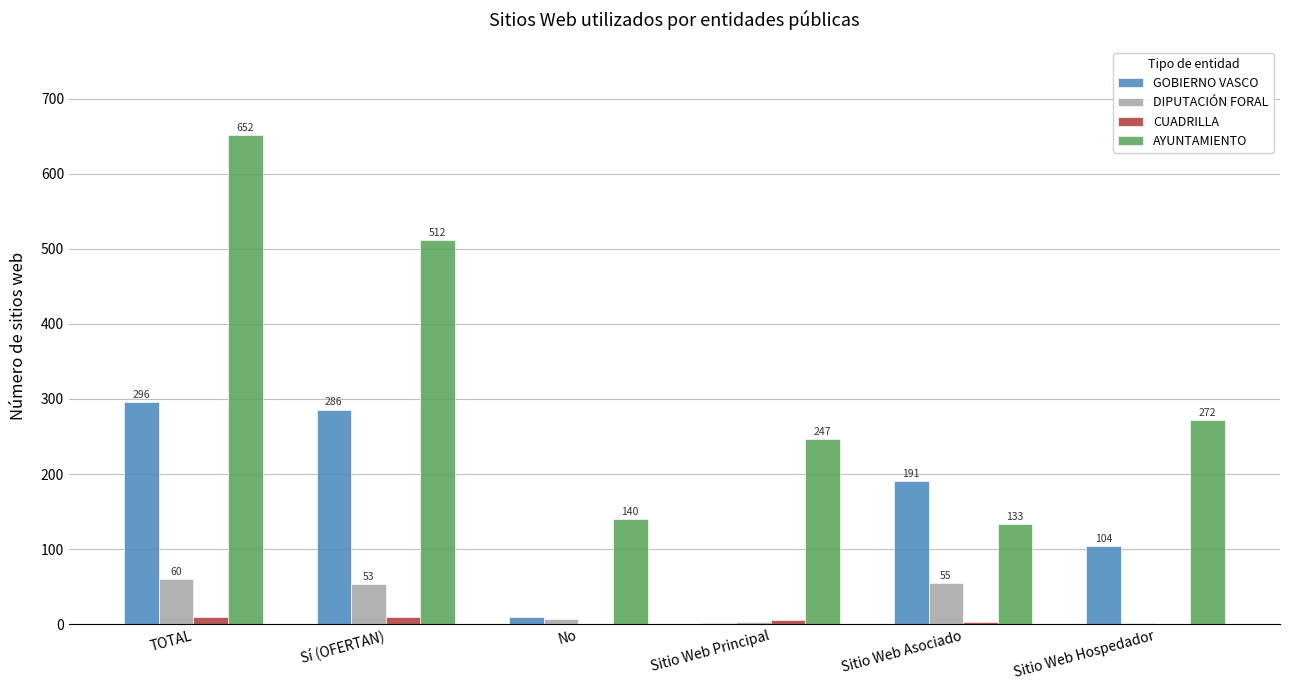

Which category has the highest value across all series?

TOTAL